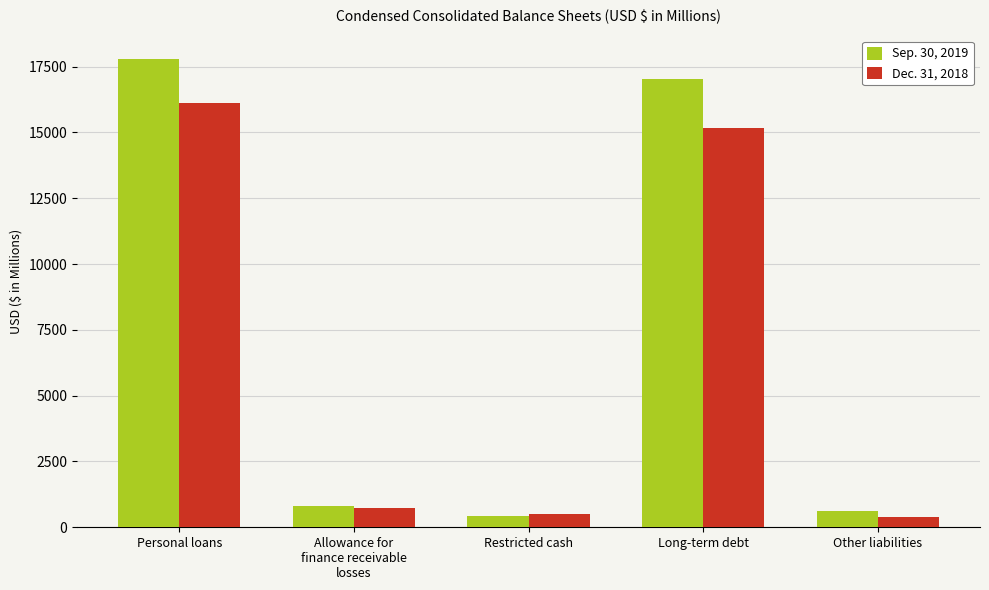

Rank the series by their average value, from lowest to highest.

Dec. 31, 2018, Sep. 30, 2019